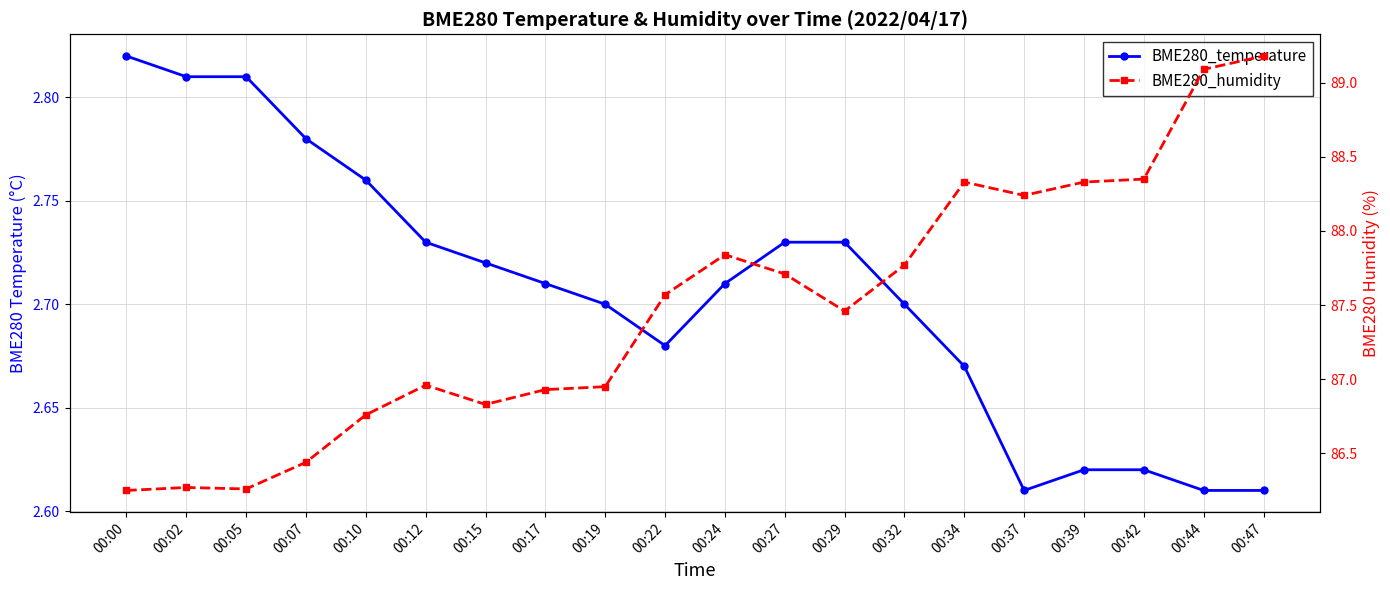

What is the sum of all BME280_humidity values?

1749.5